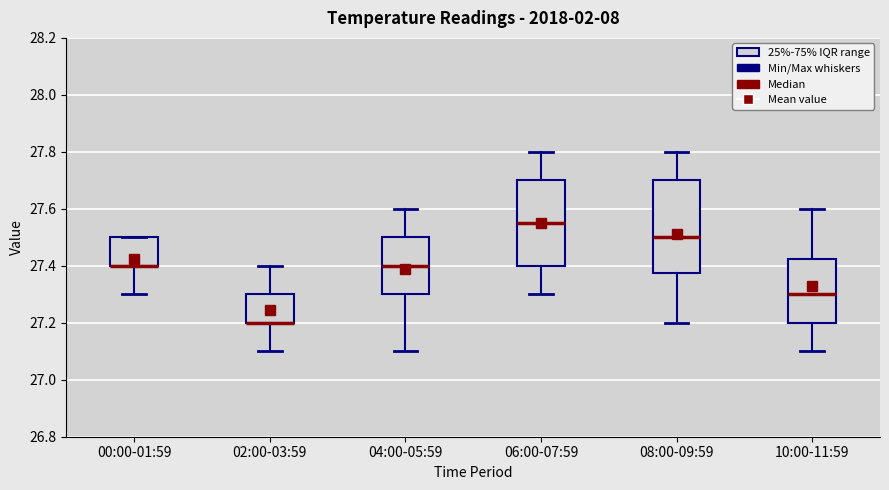

Reading left to right, transcribe this box plot: for each box, give where its median line is, the range the box spans, and where its two whiskers end, as read against the y-axis. The values are not printed on the chart, so give them approximately, as read against the axis.

00:00-01:59: median 27.40 (drawn on the box's lower edge), box 27.40 to 27.50, whiskers 27.30 to 27.50
02:00-03:59: median 27.20 (drawn on the box's lower edge), box 27.20 to 27.30, whiskers 27.10 to 27.40
04:00-05:59: median 27.40, box 27.30 to 27.50, whiskers 27.10 to 27.60
06:00-07:59: median 27.56, box 27.40 to 27.70, whiskers 27.30 to 27.80
08:00-09:59: median 27.50, box 27.38 to 27.70, whiskers 27.20 to 27.80
10:00-11:59: median 27.30, box 27.20 to 27.42, whiskers 27.10 to 27.60